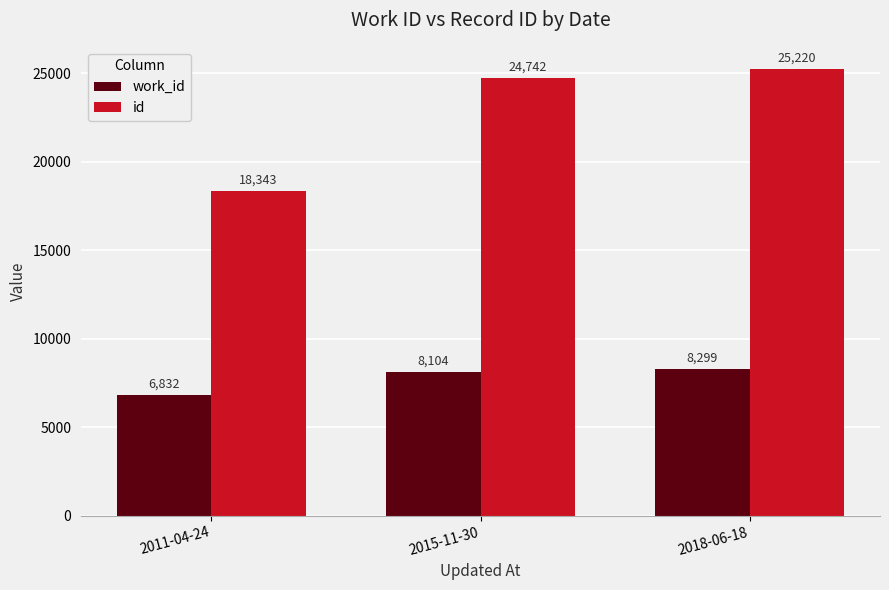

What is the approximate value of work_id at 2011-04-24?

6832